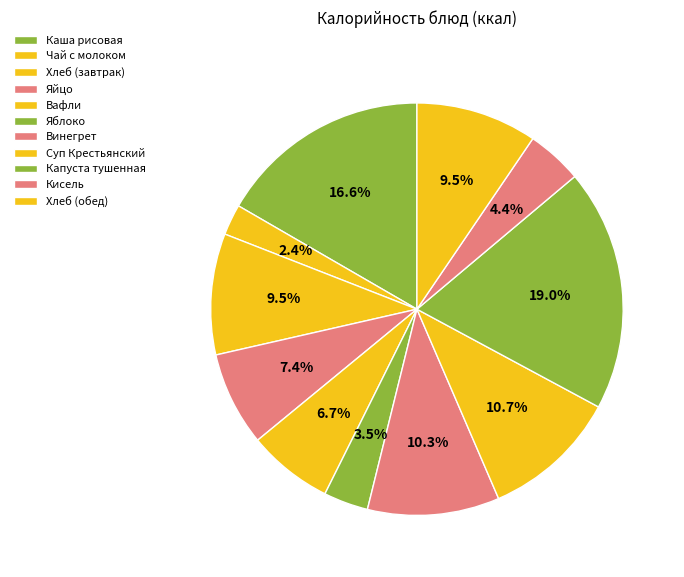

How many slices are in this pie chart?

11